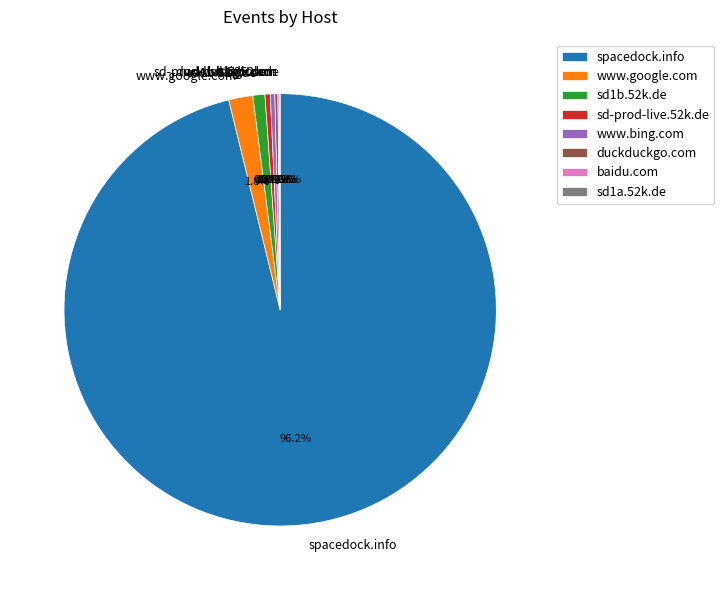

Between sd1b.52k.de and www.bing.com, which is larger?

sd1b.52k.de